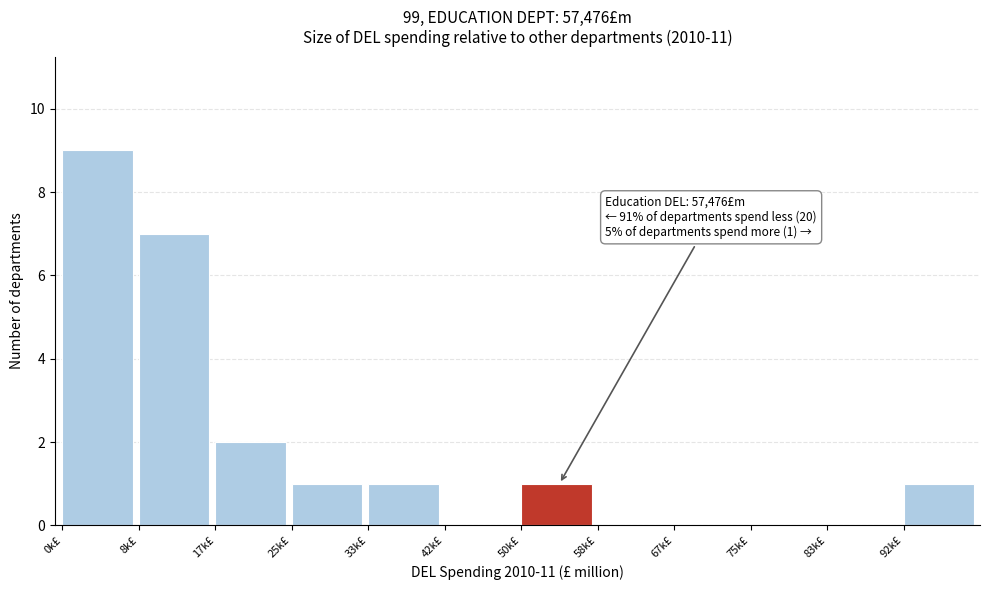

Reading right to left, what are all the values shown in this chart?

92k£=1	83k£=0	75k£=0	67k£=0	58k£=0	50k£=1	42k£=0	33k£=1	25k£=1	17k£=2	8k£=7	0k£=9